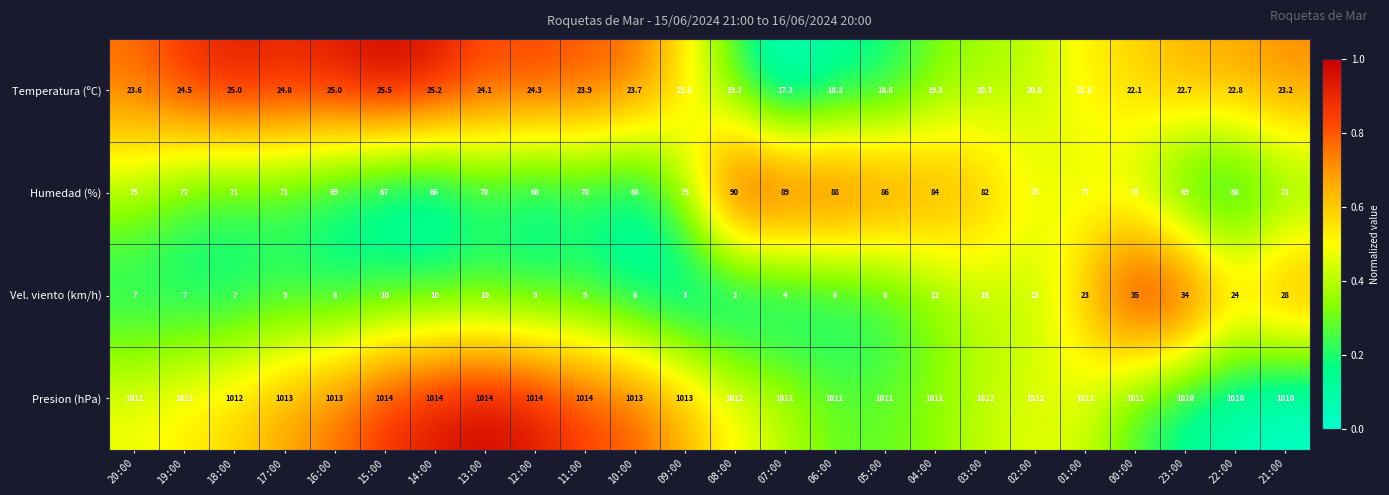

Is it true that Temperatura (ºC) equals 33.7 at 16:00?

False